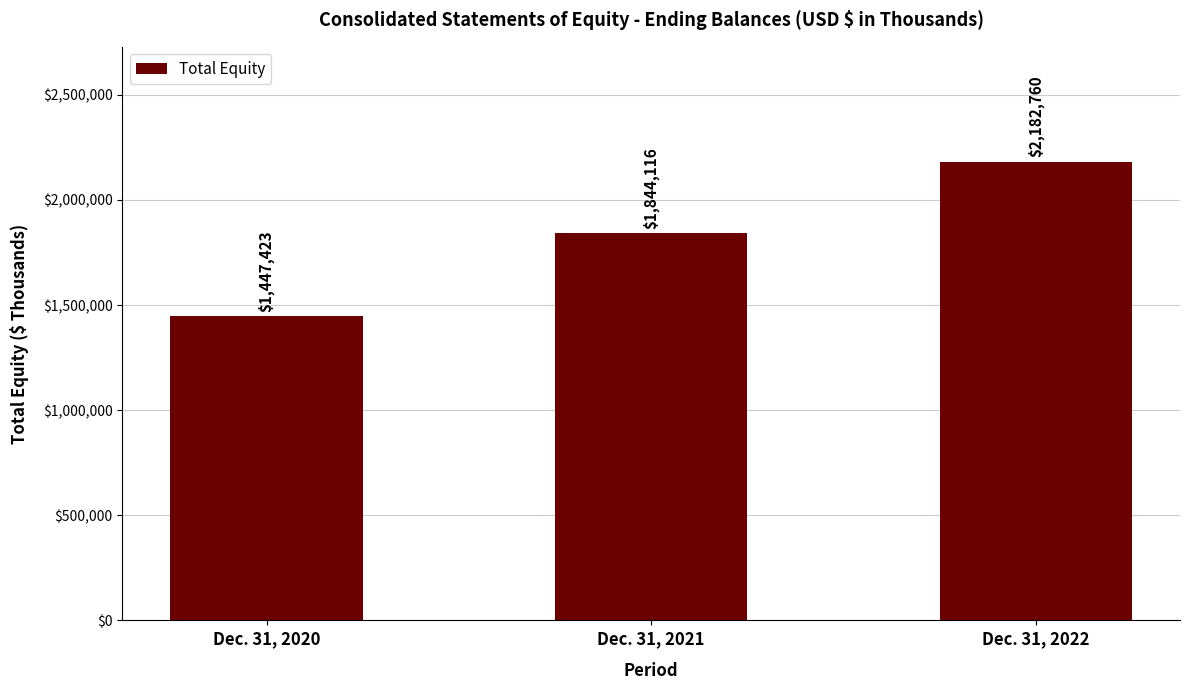

What is the change in value from Dec. 31, 2020 to Dec. 31, 2022?

+735337